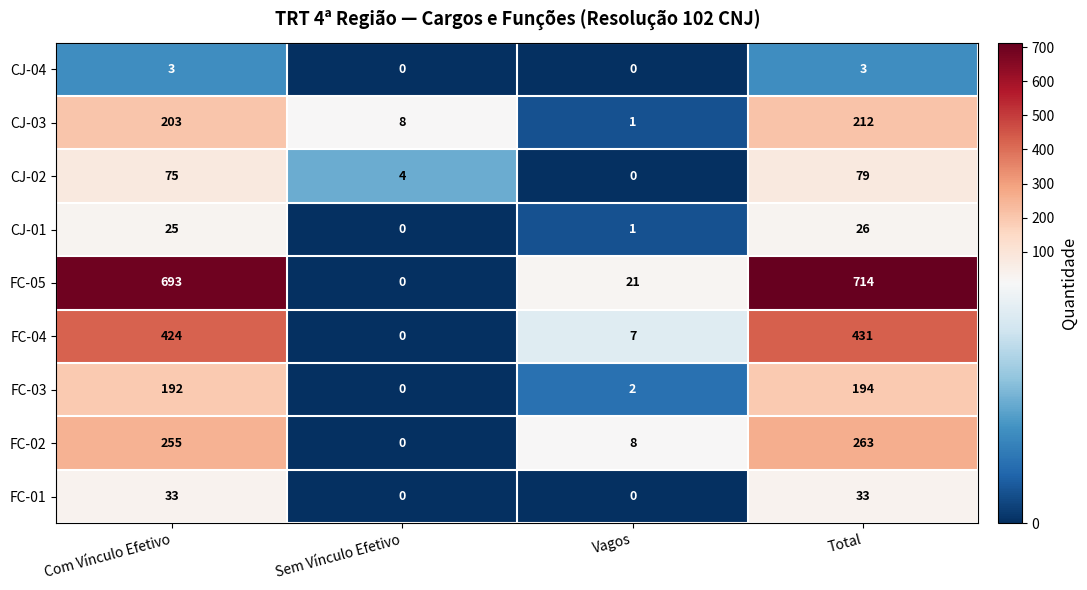

Read the FC-02 value at Com Vínculo Efetivo, to the nearest 5.

255